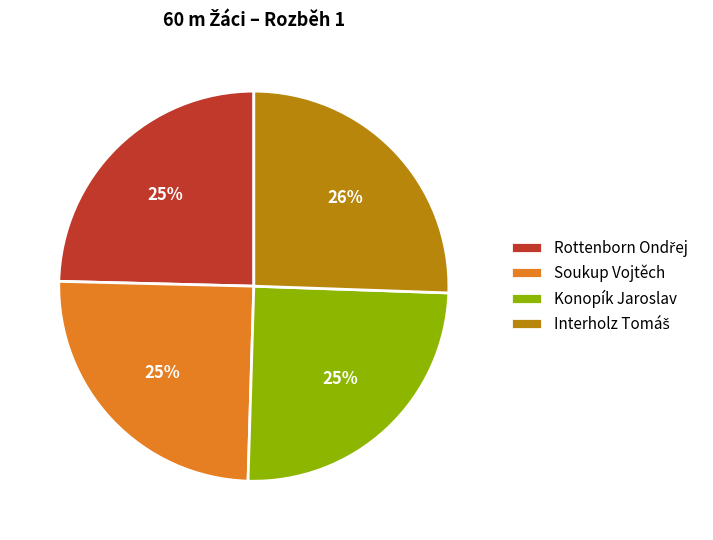

What percentage is the Konopík Jaroslav slice, to the nearest percent?

25%